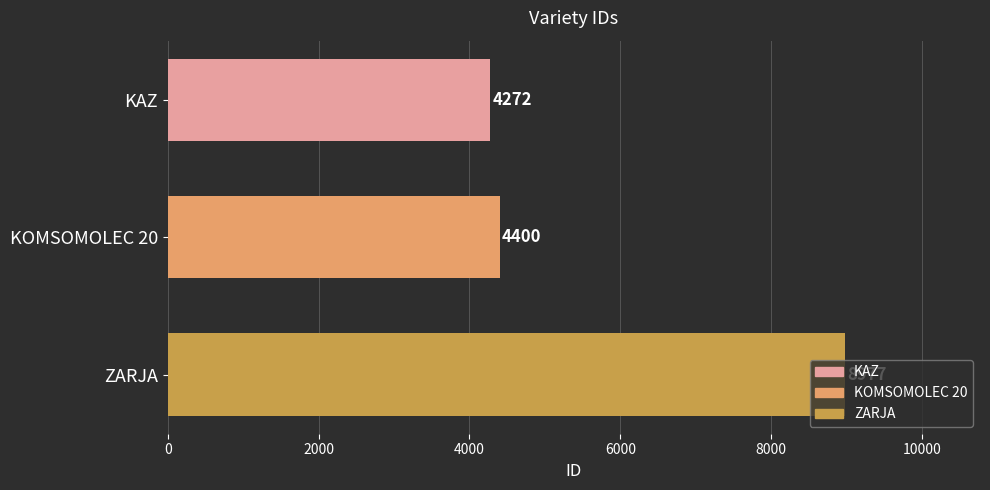

At which label is the value closest to 6624?

KOMSOMOLEC 20